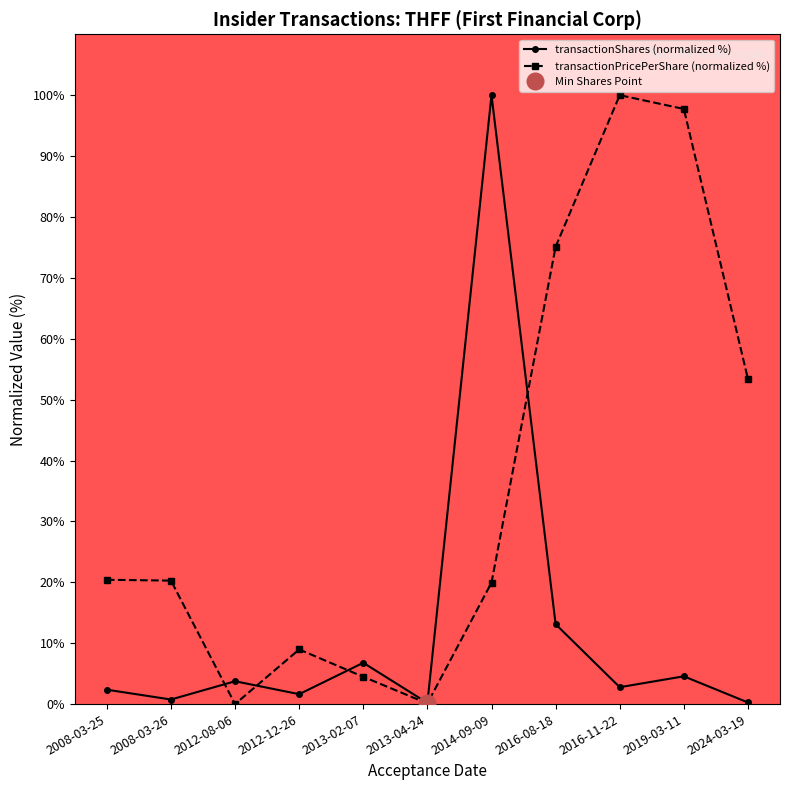

What is the label of the 3rd point from the right?

2016-11-22